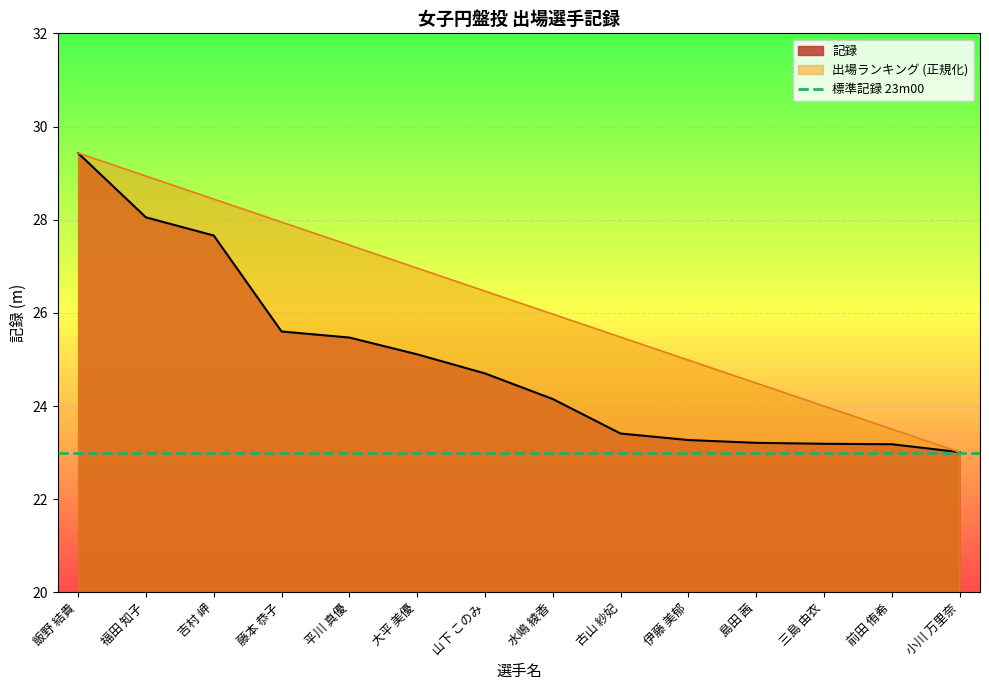

Is the value of 順位 at 伊藤 美郁 greater than the value of 記録 at 島田 茜?

Yes